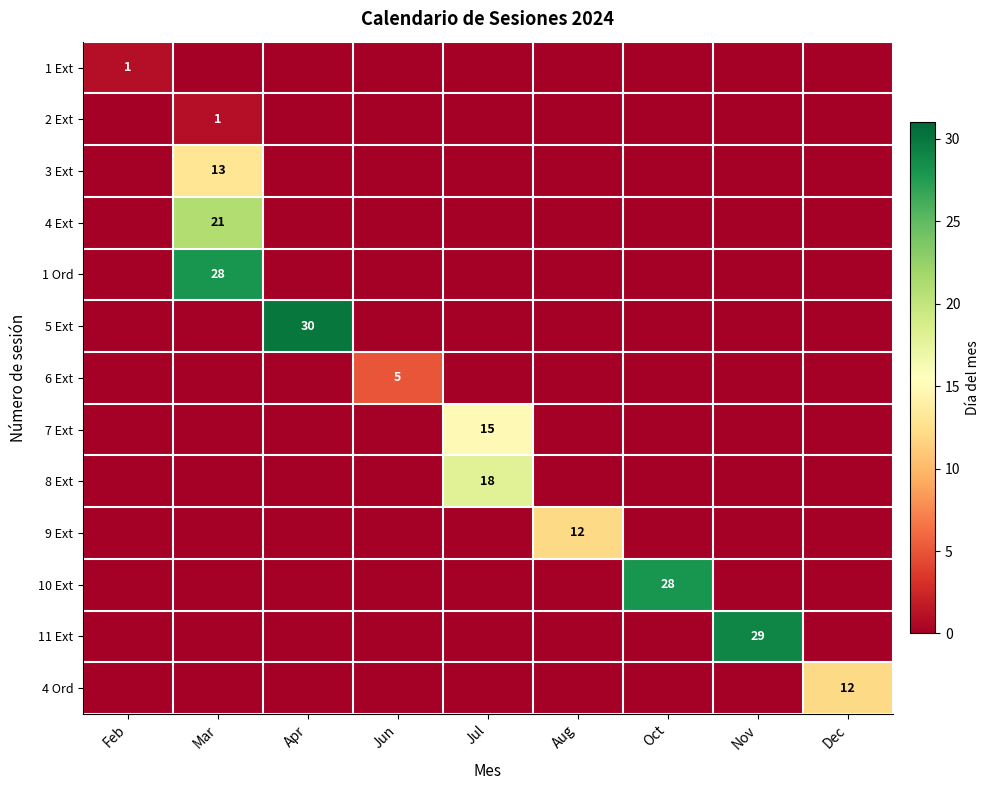

At which category does the chart reach its minimum across all series?

Mar